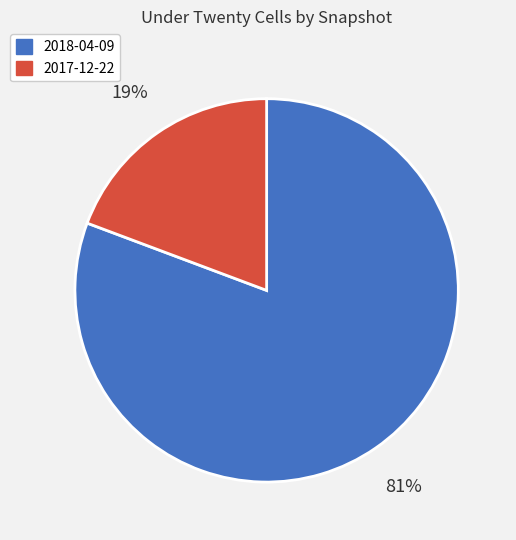

Is there any slice that represents more than half of the pie?

Yes